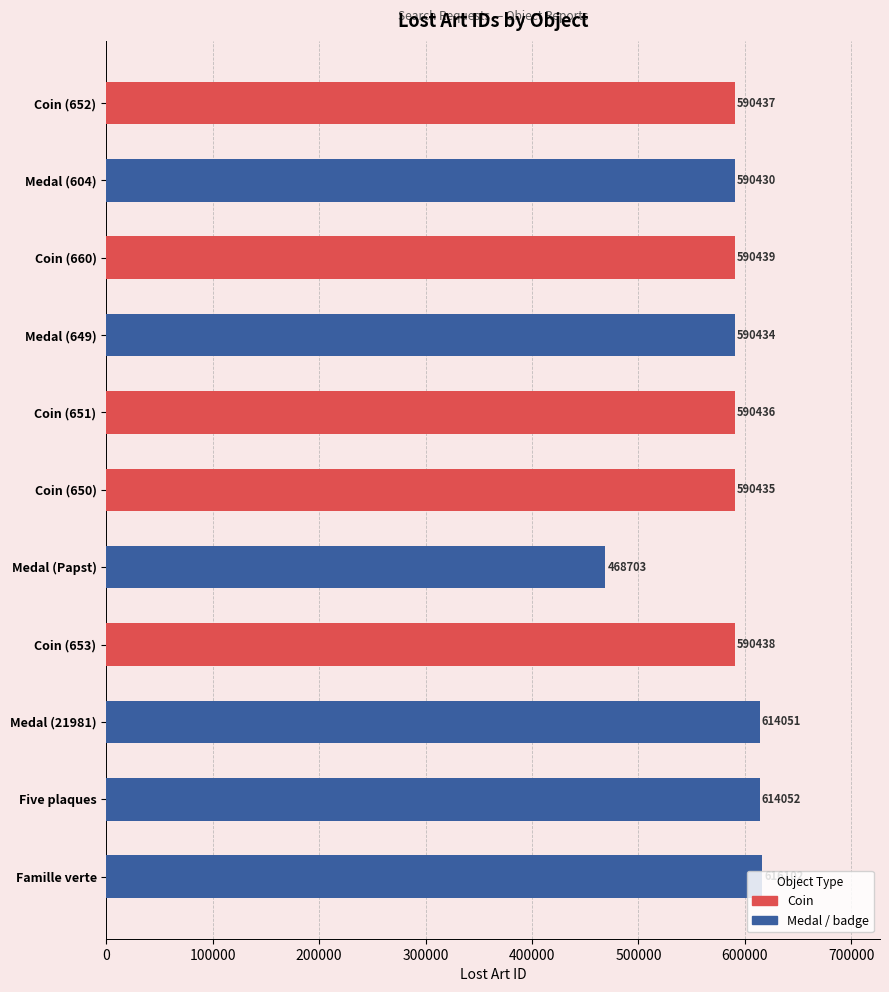

Reading left to right, what are all the values shown in this chart?

Coin (652)=590437	Medal (604)=590430	Coin (660)=590439	Medal (649)=590434	Coin (651)=590436	Coin (650)=590435	Medal (Papst)=468703	Coin (653)=590438	Medal (21981)=614051	Five plaques=614052	Famille verte=616102